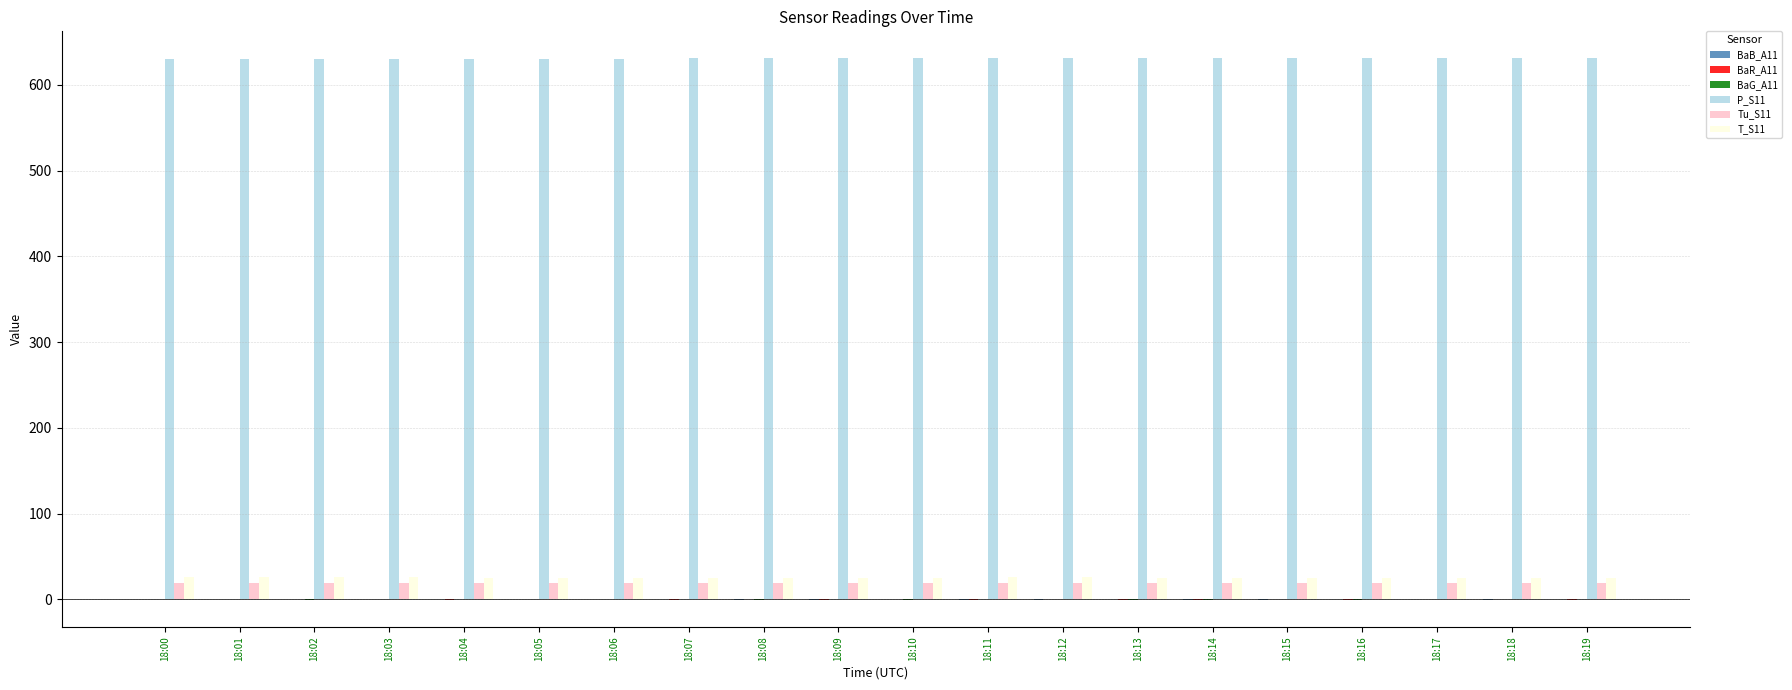

What is the greatest value displayed?

630.9